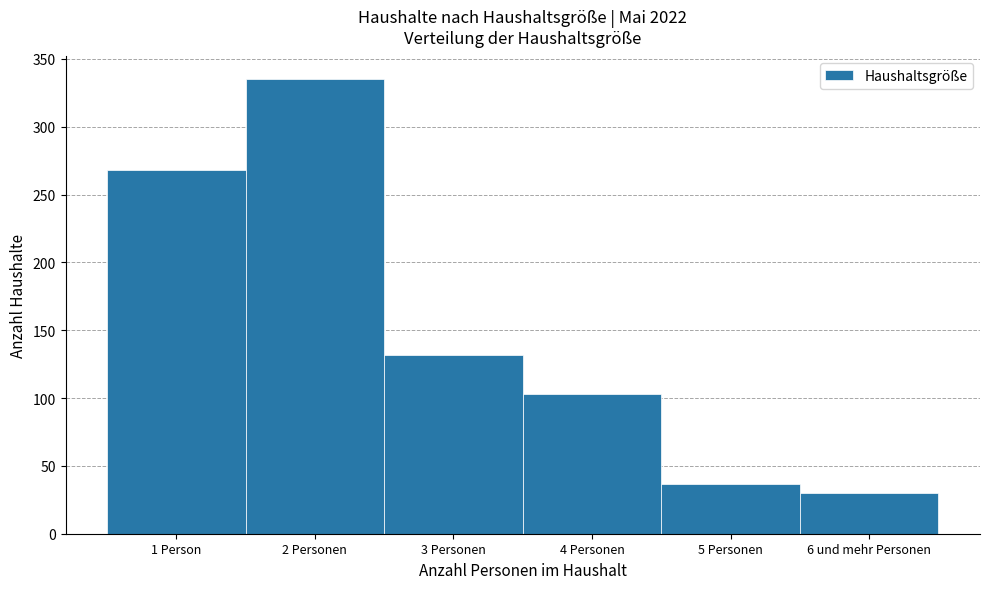

Reading left to right, extract all data points from this chart.

1 Person=268	2 Personen=335	3 Personen=132	4 Personen=103	5 Personen=37	6 und mehr Personen=30